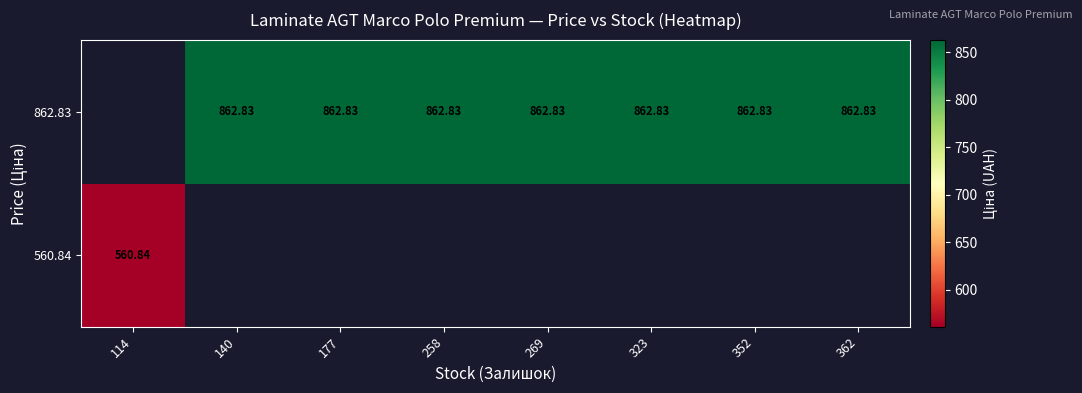

How many positive values does the 560.84 series have?

1